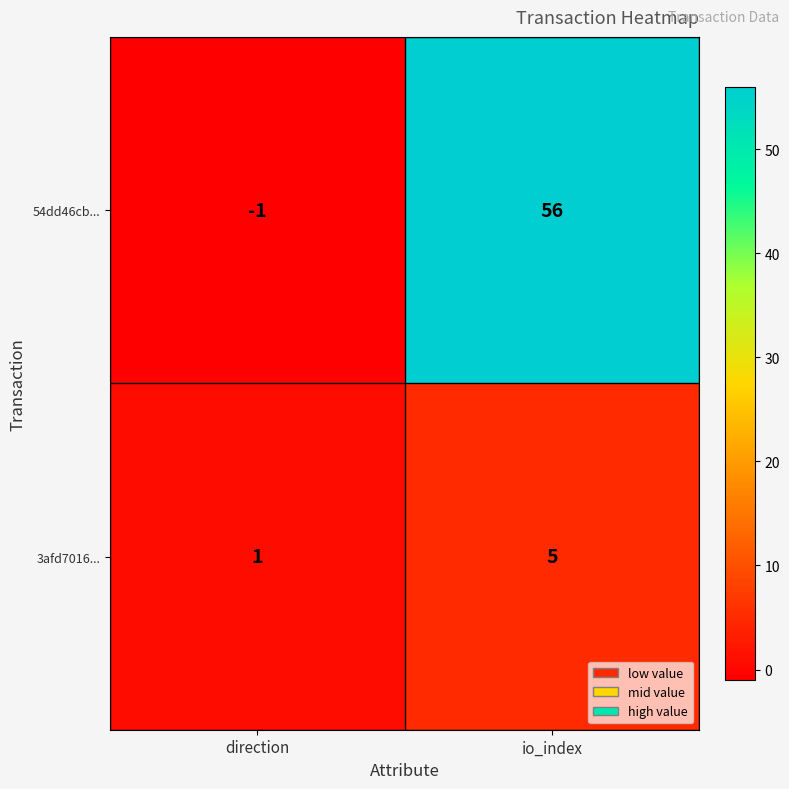

At which label is 3afd7016... closest to 3?

direction